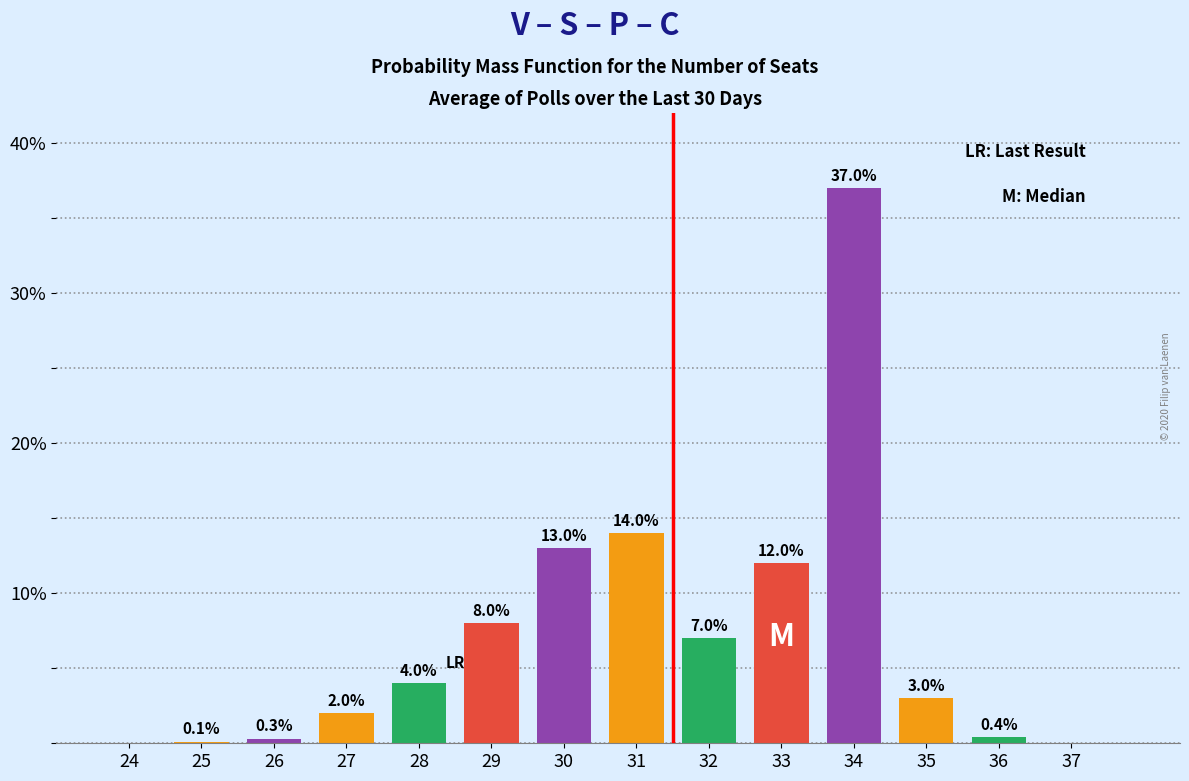

Reading left to right, list all the values displayed in this chart.

24=0.0	25=0.1	26=0.3	27=2.0	28=4.0	29=8.0	30=13.0	31=14.0	32=7.0	33=12.0	34=37.0	35=3.0	36=0.4	37=0.0